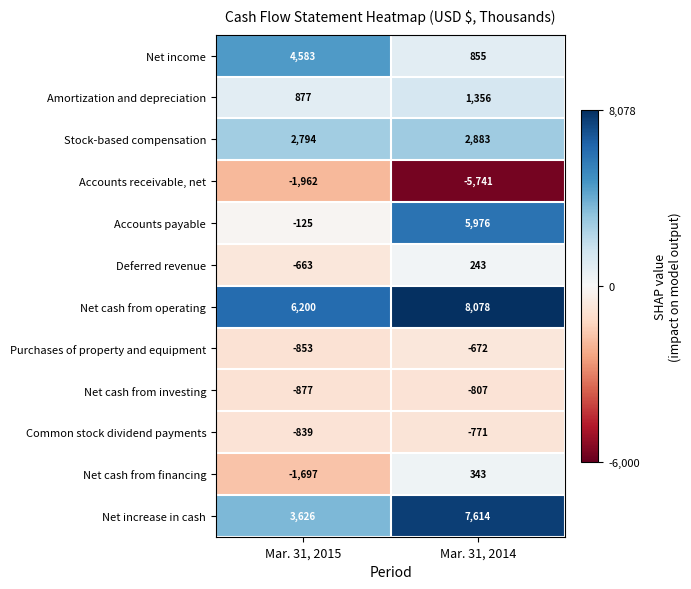

At which category does the chart reach its peak across all series?

Mar. 31, 2014